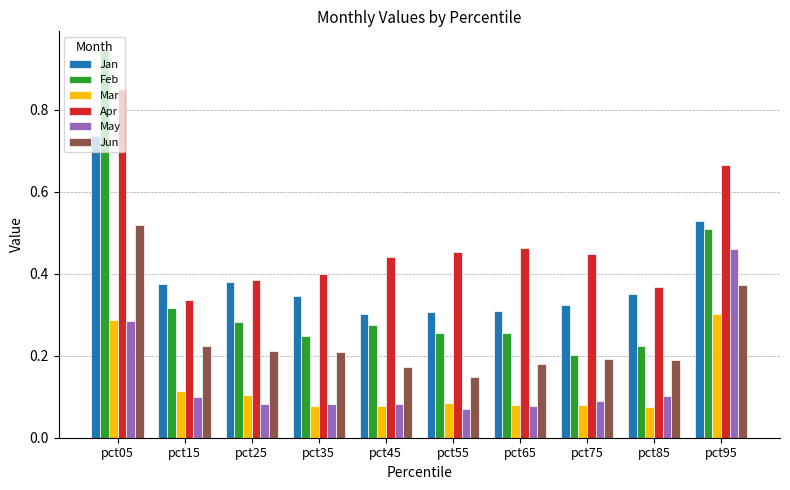

Which category has the lowest value in the Feb series?

pct75